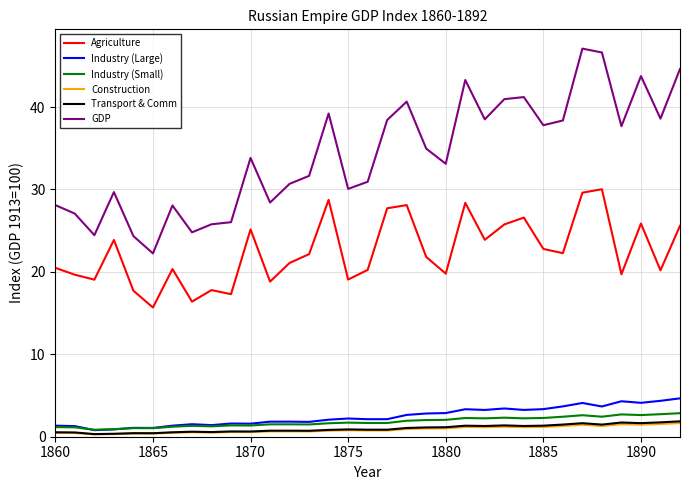

True or false: Transport & Comm and Agriculture intersect in this chart.

False